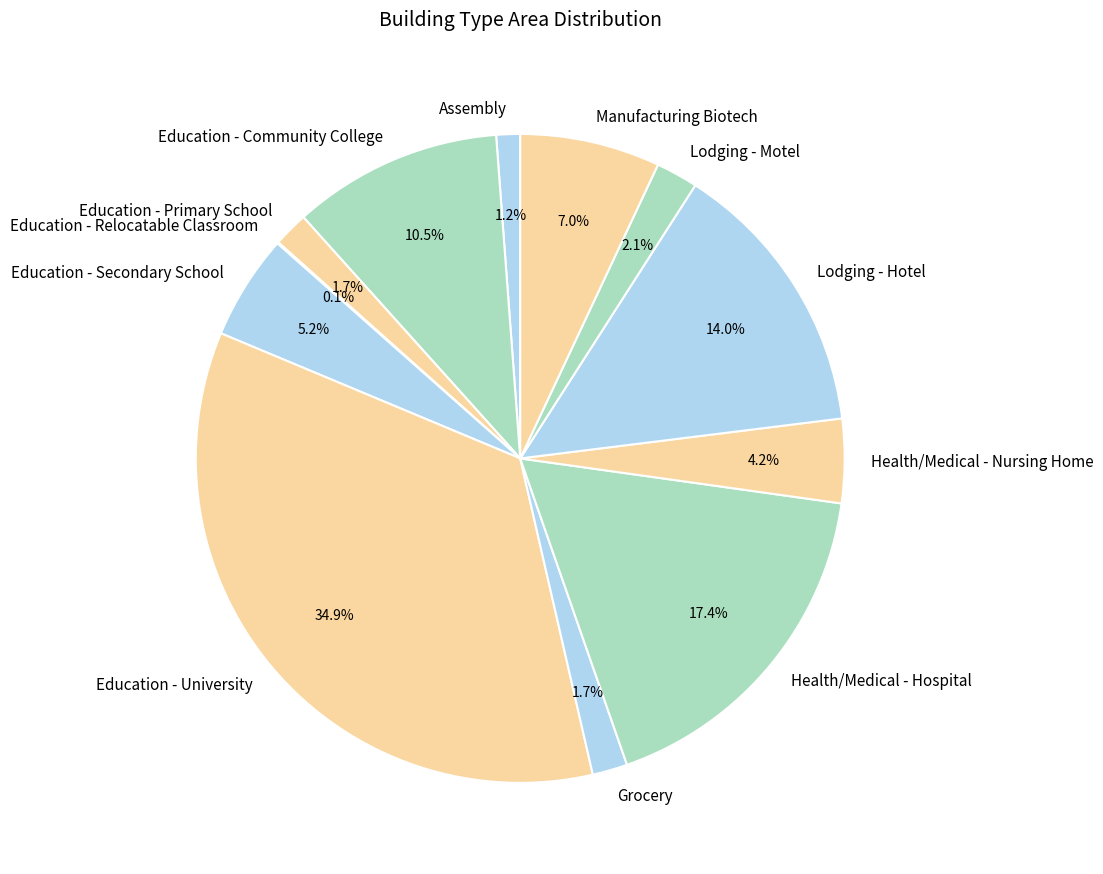

Is there a majority slice in this chart?

No